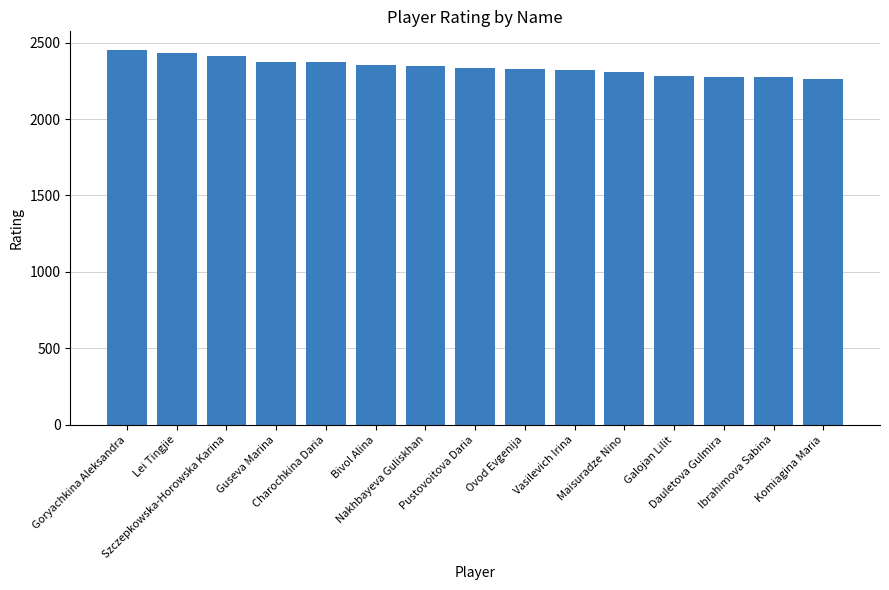

How many bars are there in total?

15